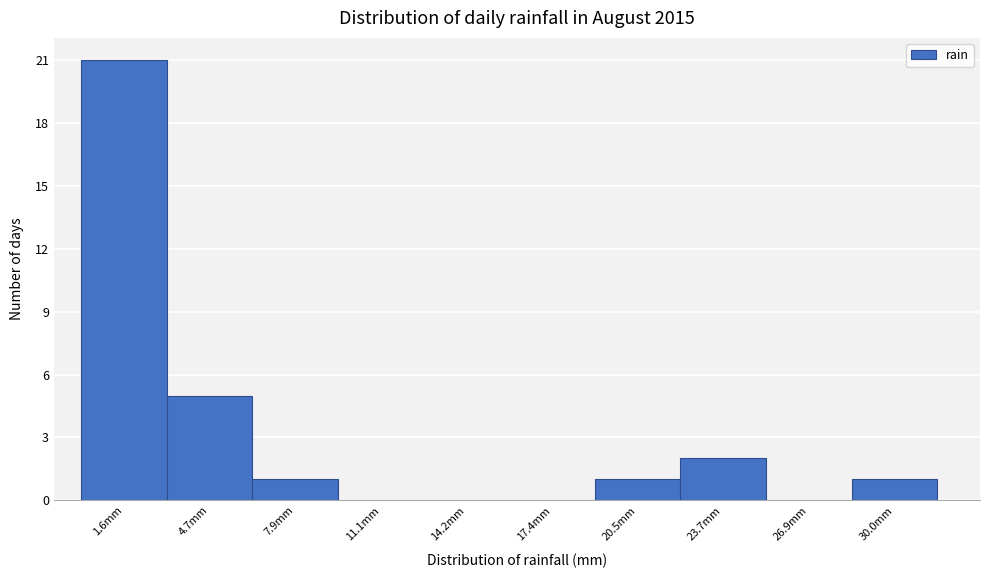

Over which range of the x-axis is the bar tallest?

0.0 to 3.0